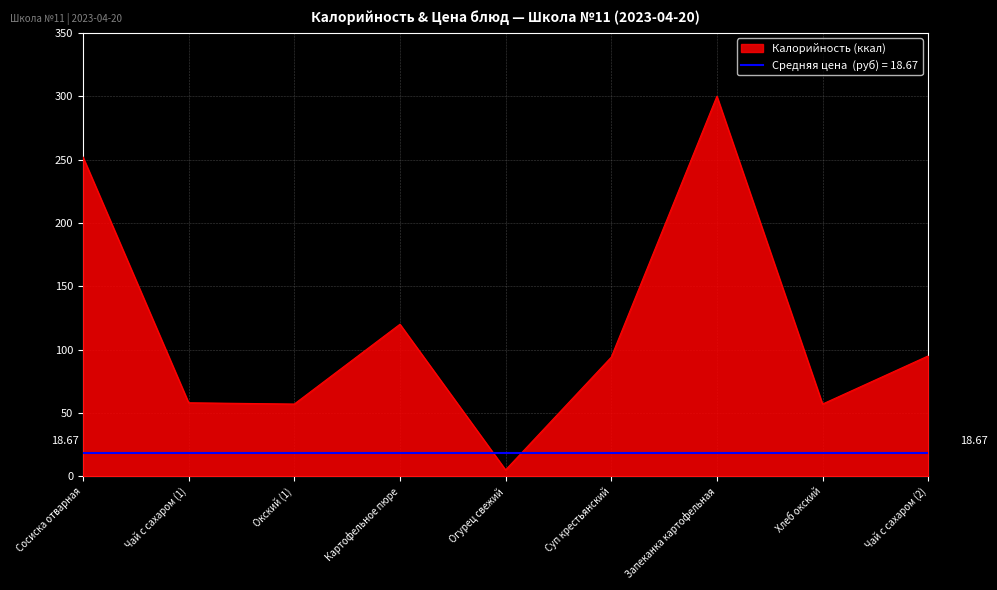

Reading right to left, extract all data points from this chart.

Чай с сахаром (2)=95	Хлеб окский=57	Запеканка картофельная=300	Суп крестьянский=94	Огурец свежий=5	Картофельное пюре=120	Окский (1)=57	Чай с сахаром (1)=58	Сосиска отварная=252